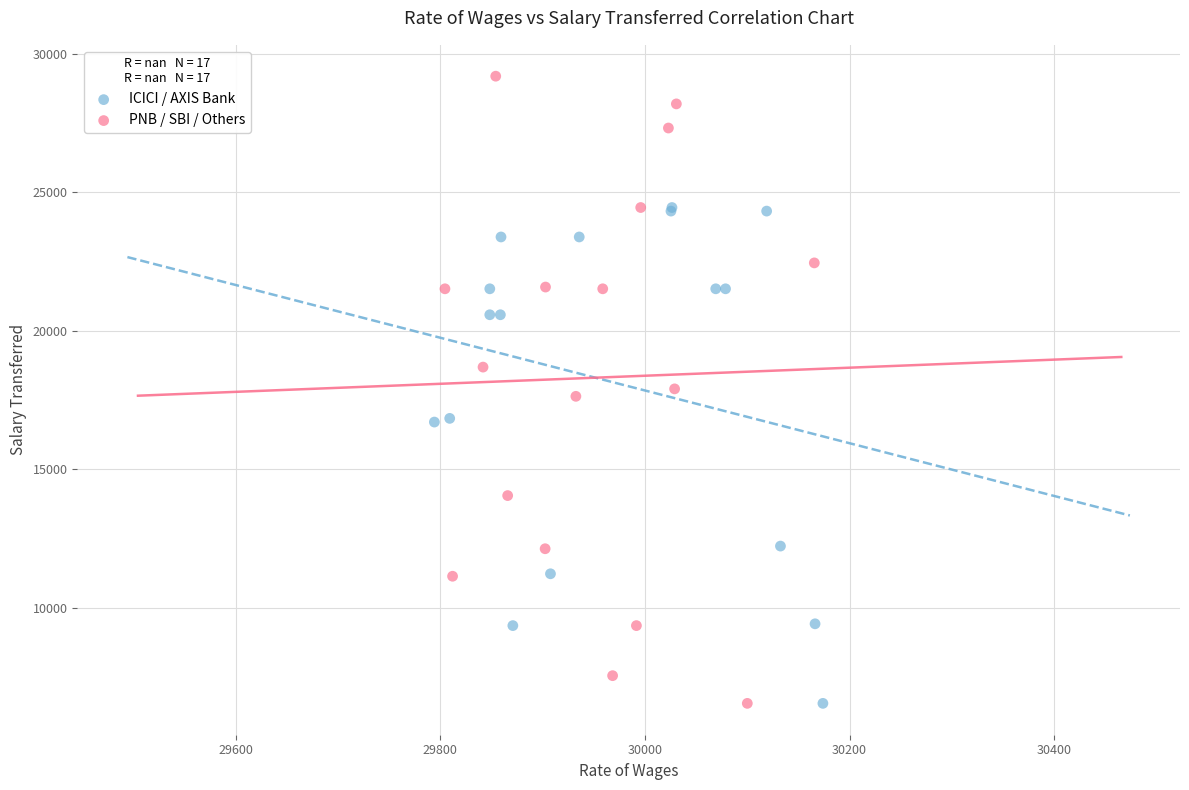

Which series contains the highest Y value?

PNB / SBI / Others